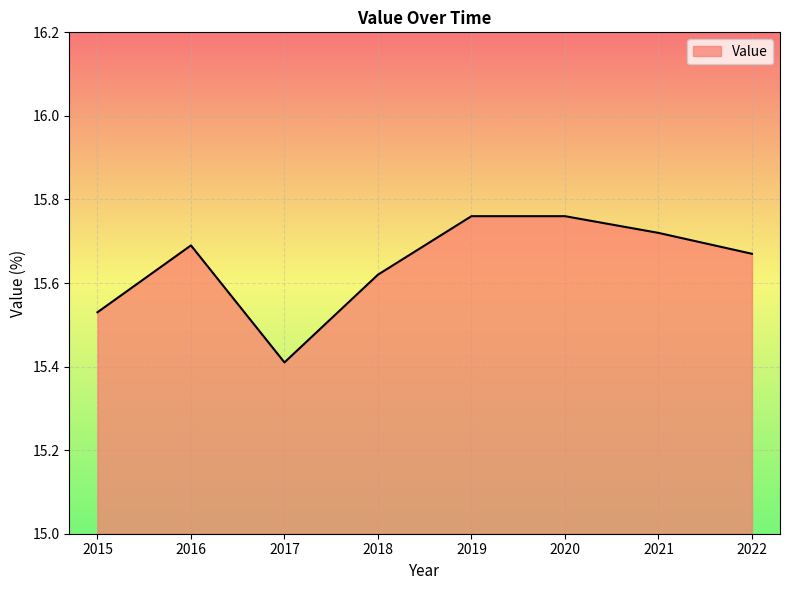

How many lines are shown in the chart?

1